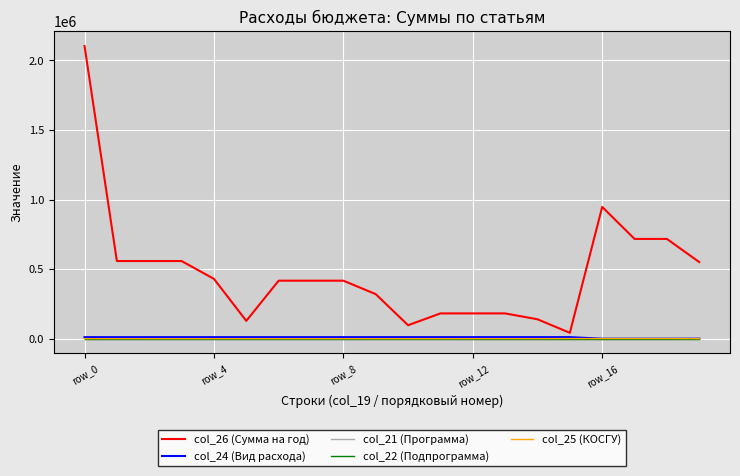

Which series has the largest total across all categories?

col_26 (Сумма на год)